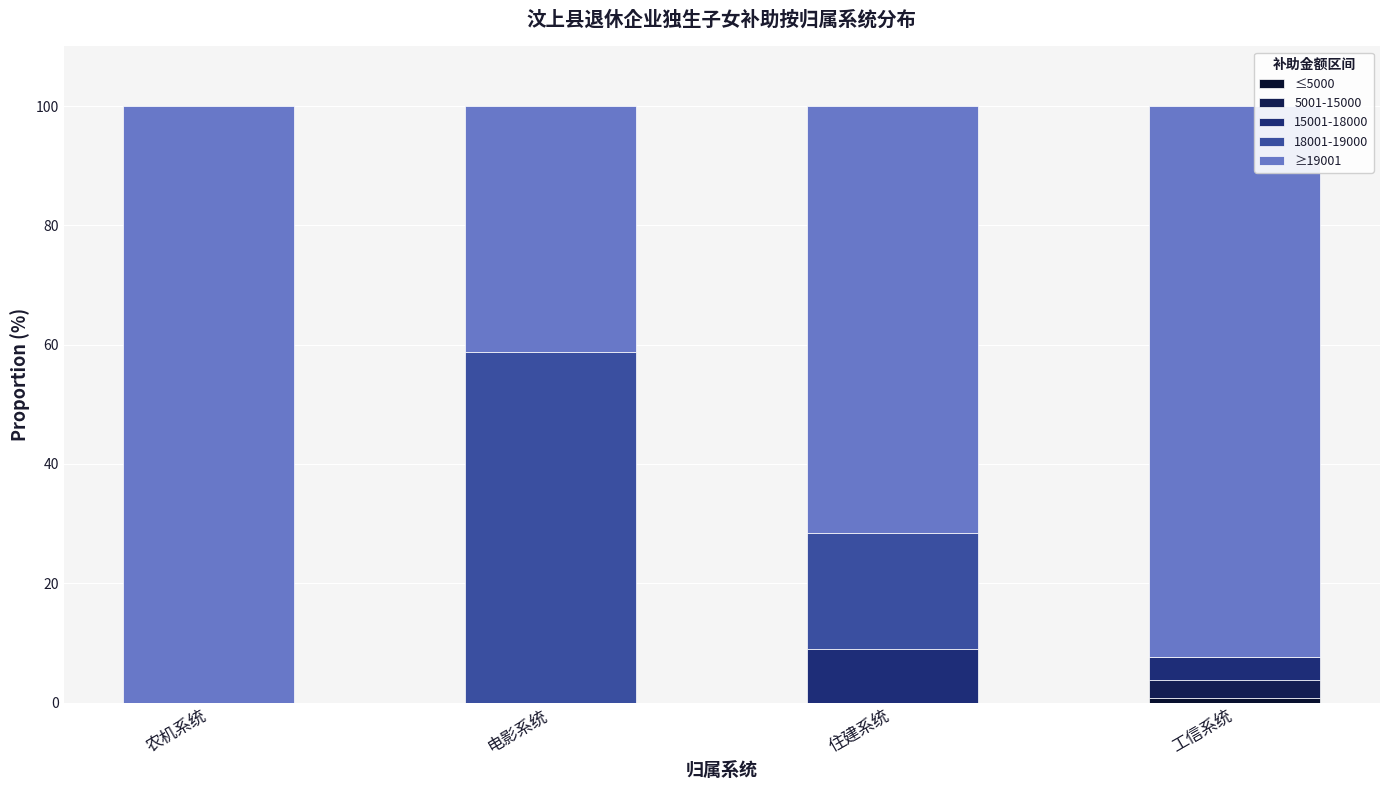

What is the total value across all series at 电影系统?

100.0